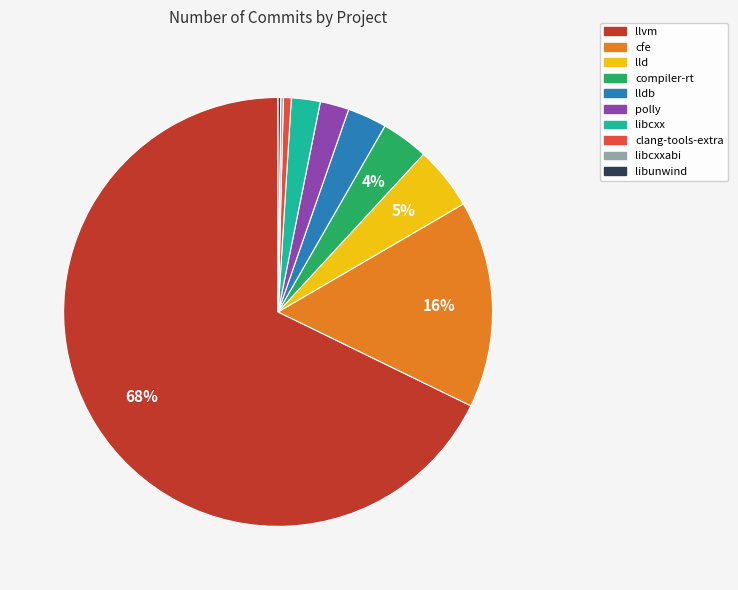

Which has a higher value, polly or llvm?

llvm